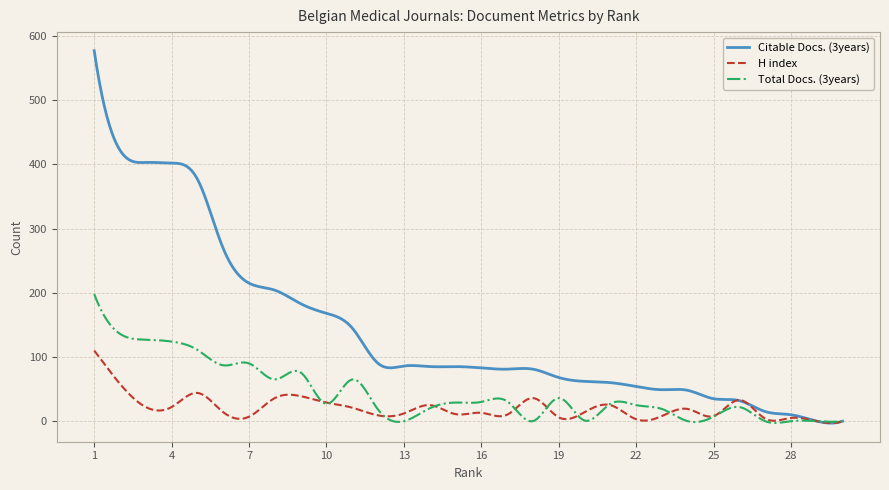

What is the greatest value displayed?

577.0